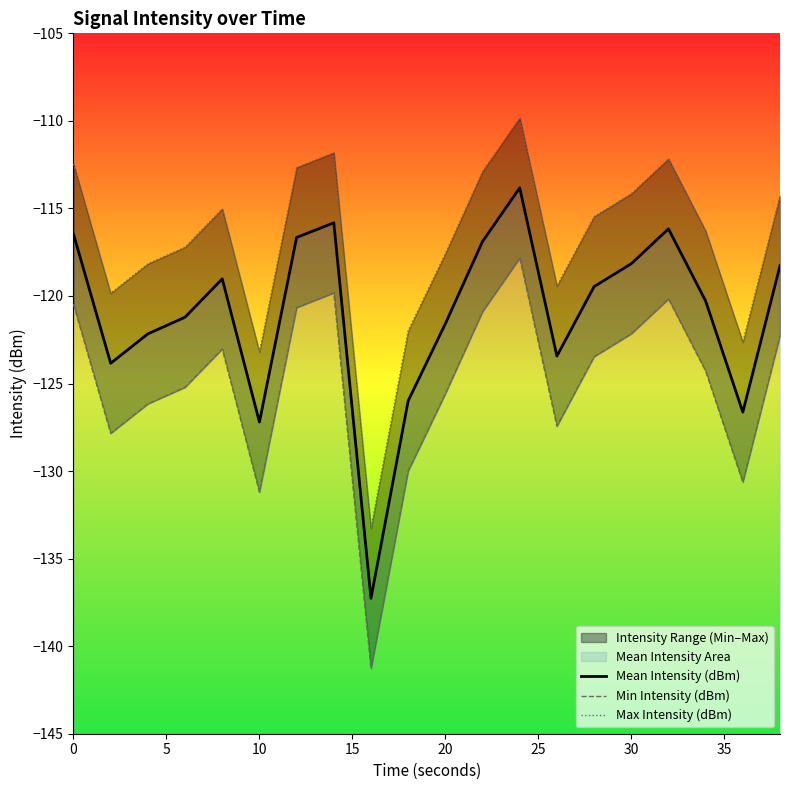

What is the smallest value displayed?

-141.3